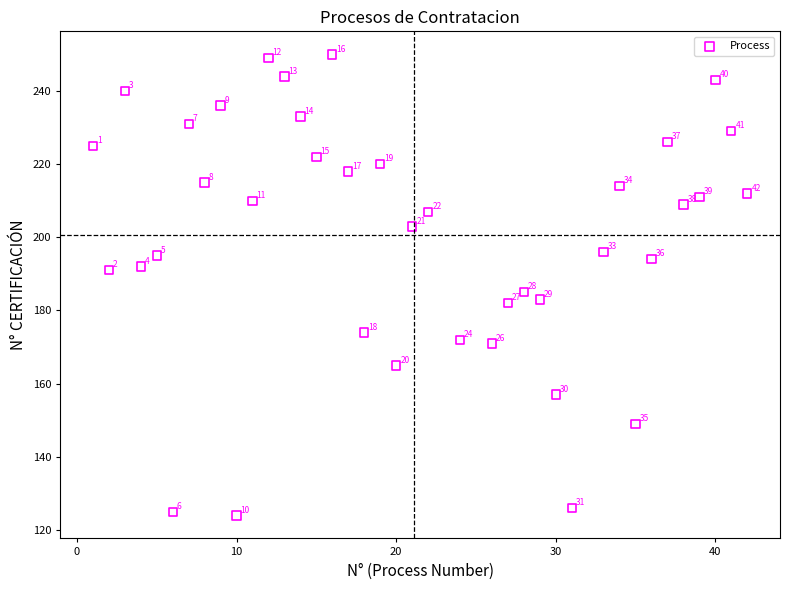

What Y value in the scatter plot is closest to 187?

185